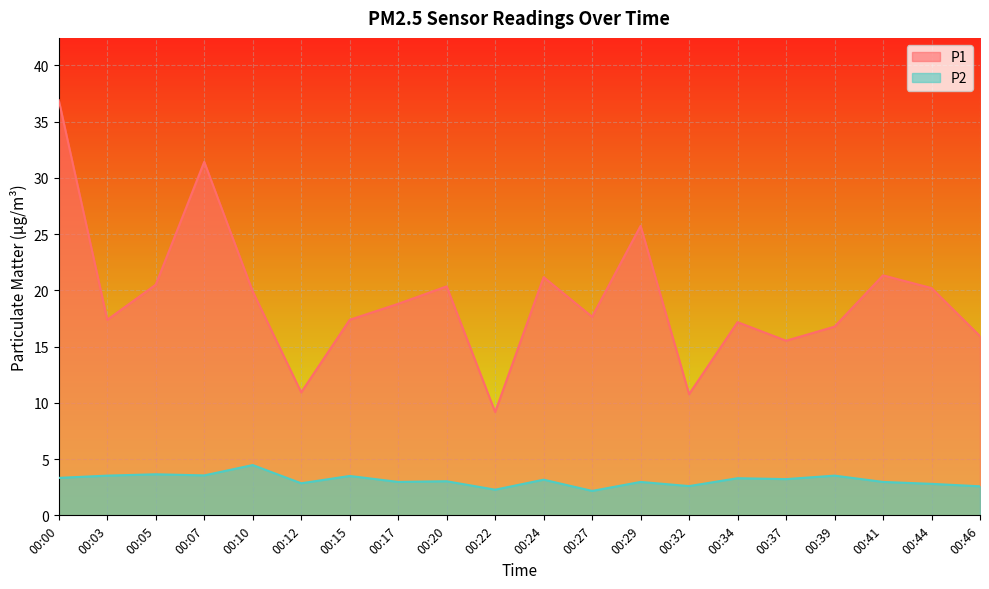

Is the value of P2 at 00:00 greater than the value of P1 at 00:44?

No